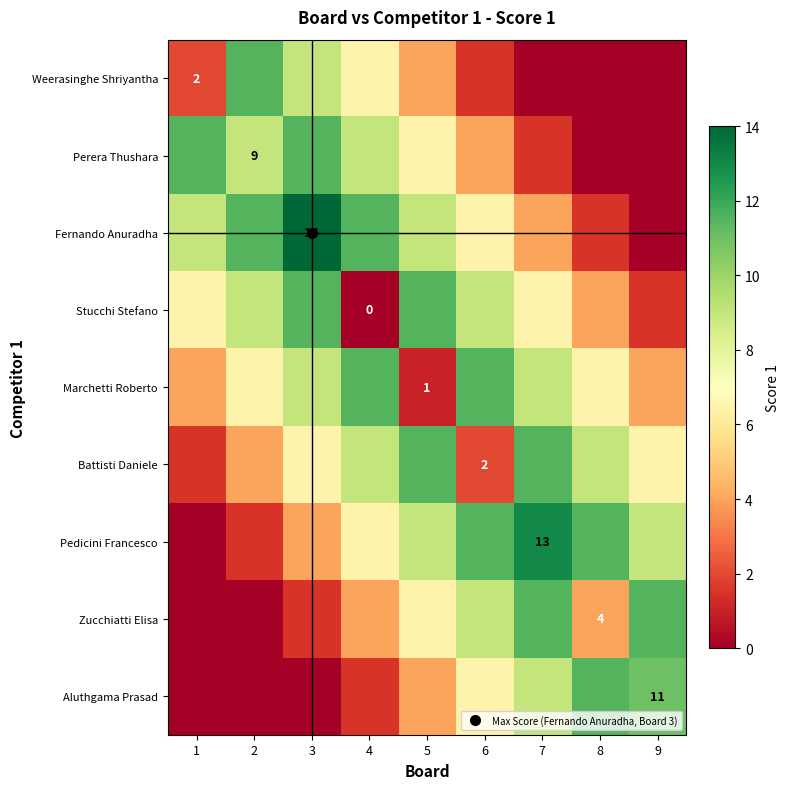

Which series changed the most between 3 and 5?

Marchetti Roberto